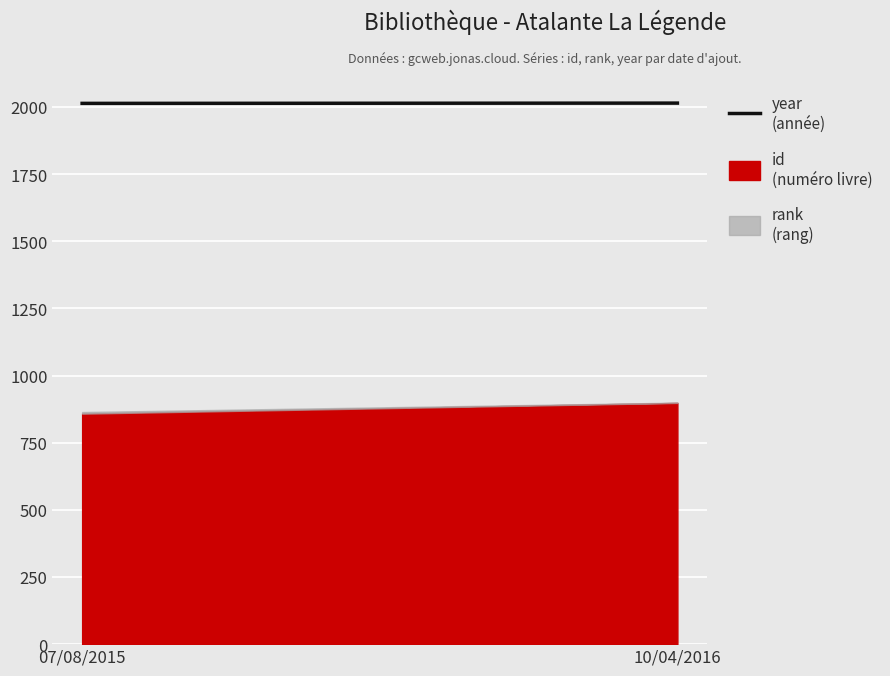

Which has a higher value, 07/08/2015 or 10/04/2016?

10/04/2016